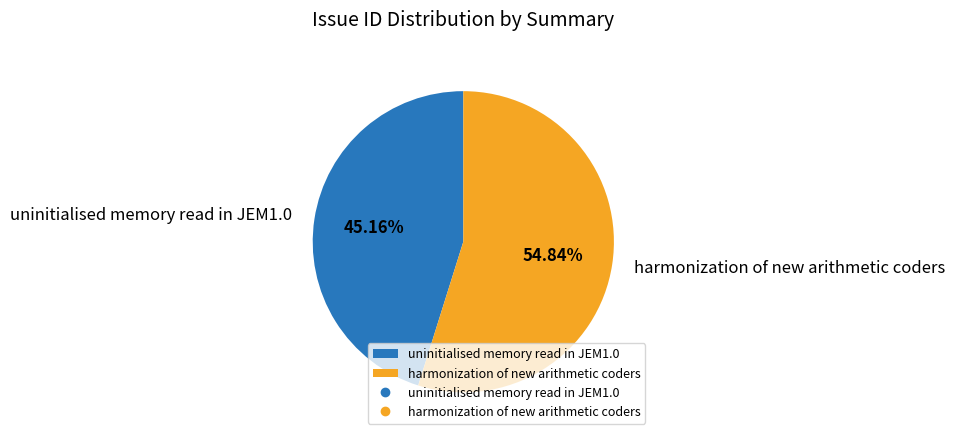

Count the number of slices in the pie.

2